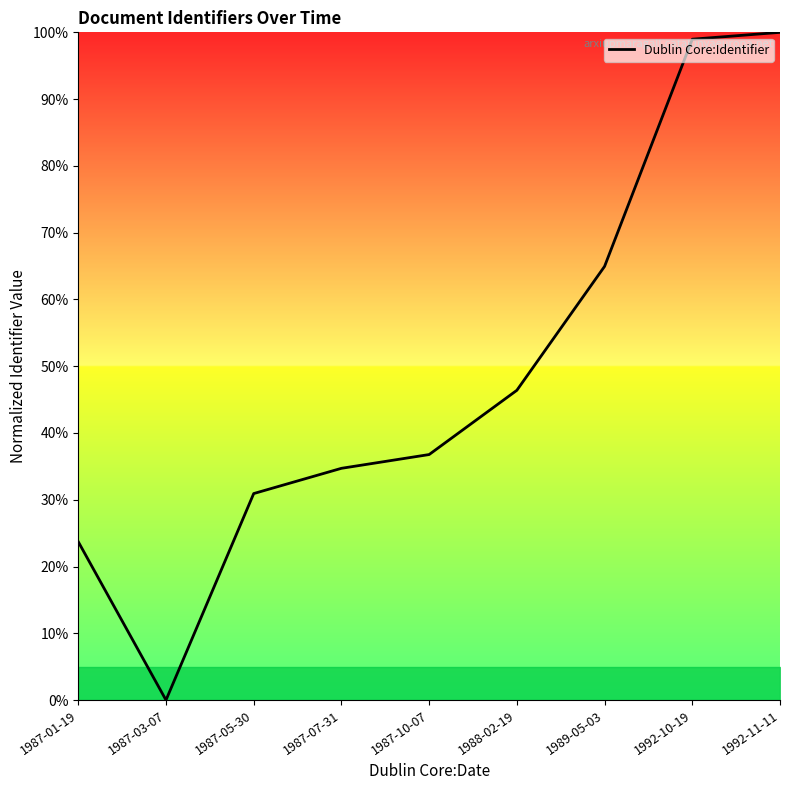

At which label does the data first exceed 36?

1987-10-07